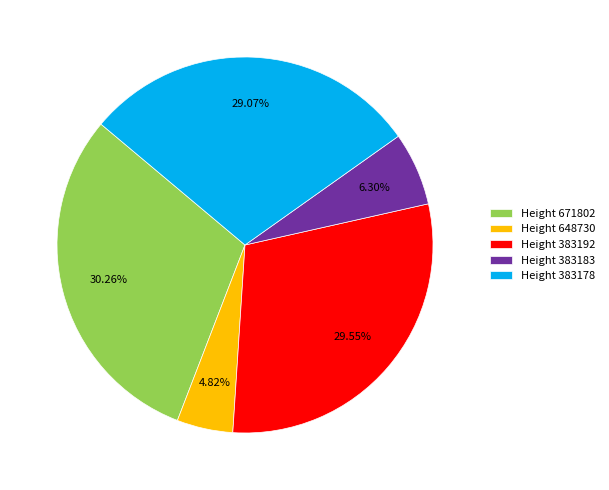

Does Height 383178 represent more than half of the total?

No